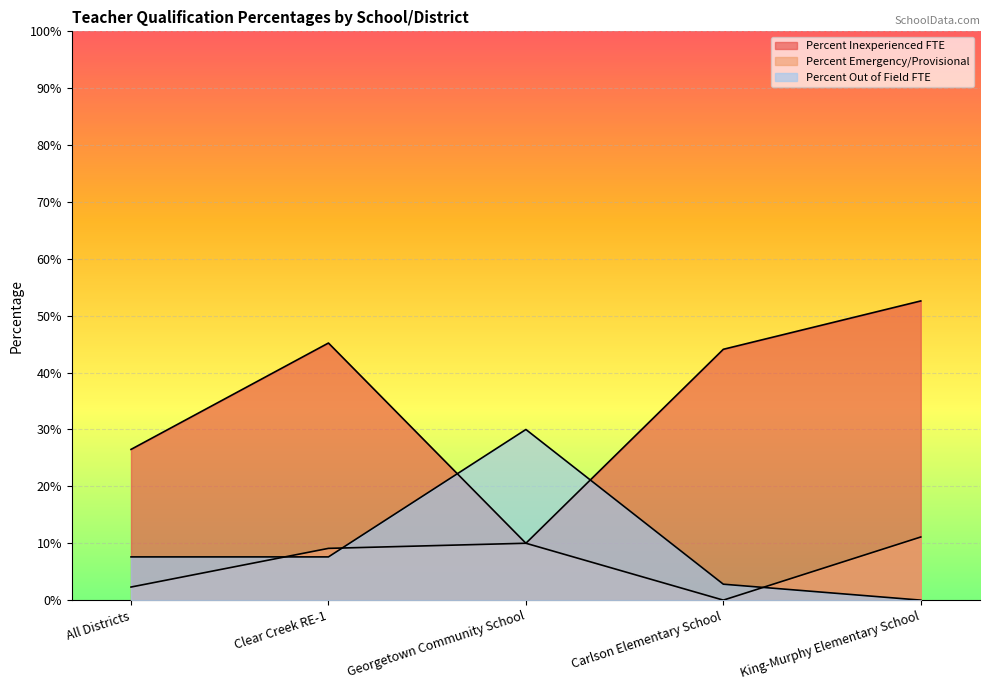

Reading left to right, extract all data points from this chart.

Percent Inexperienced FTE: 0.3	0.5	0.1	0.4	0.5
Percent Emergency/Provisional: 0.0	0.1	0.1	0.0	0.1
Percent Out of Field FTE: 0.1	0.1	0.3	0.0	0.0